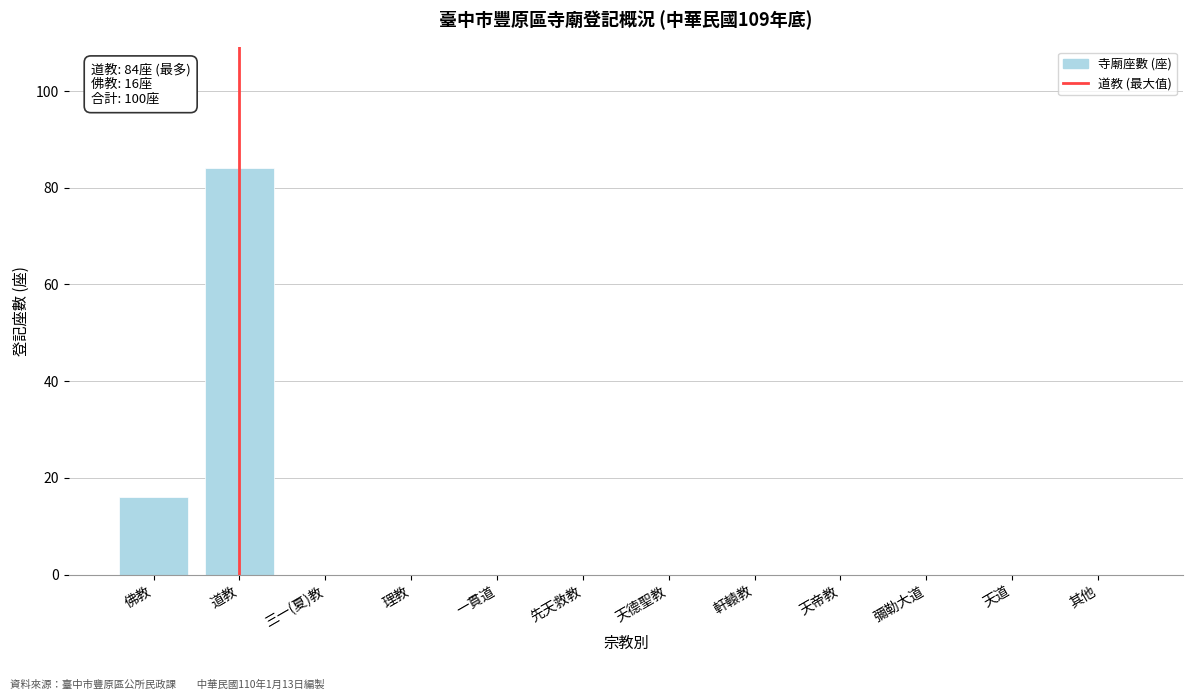

Reading left to right, what are all the values shown in this chart?

佛教=16	道教=84	三一(夏)教=0	理教=0	一貫道=0	先天救教=0	天德聖教=0	軒轅教=0	天帝教=0	彌勒大道=0	天道=0	其他=0